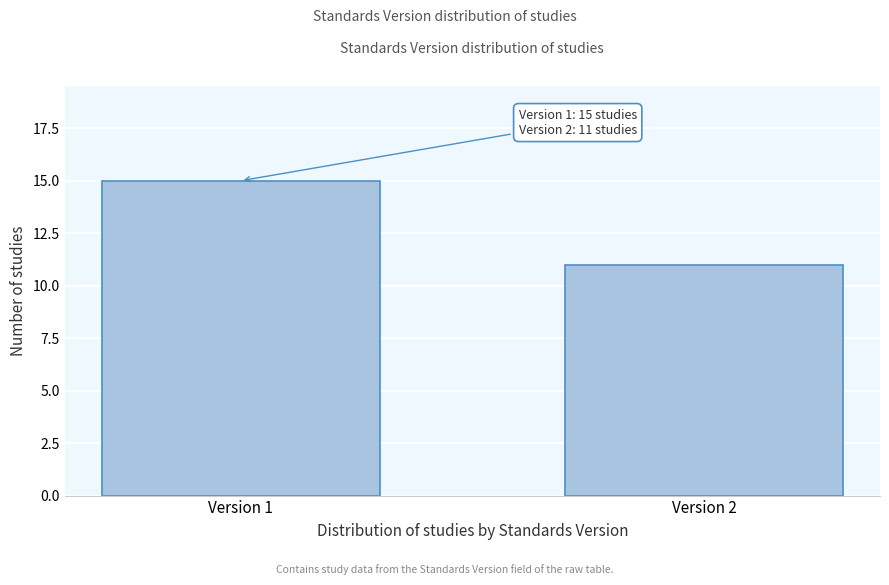

Reading left to right, list all the values displayed in this chart.

Version 1=15	Version 2=11